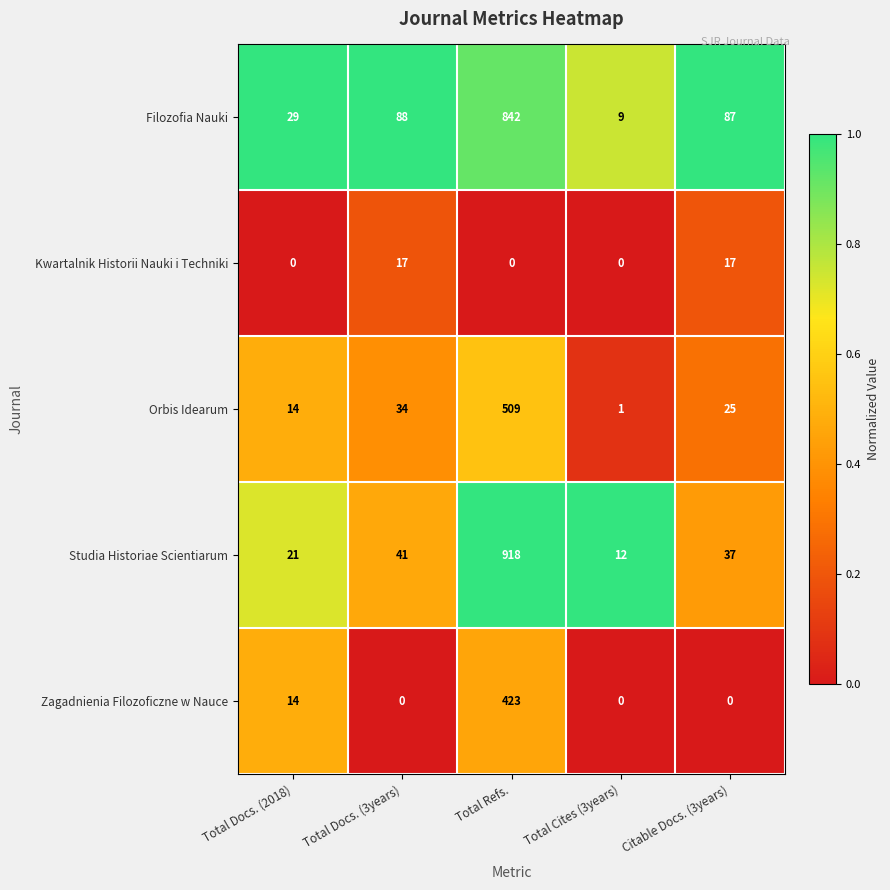

Reading left to right, list all the values displayed in this chart.

Filozofia Nauki: 29	88	842	9	87
Kwartalnik Historii Nauki i Techniki: 0	17	0	0	17
Orbis Idearum: 14	34	509	1	25
Studia Historiae Scientiarum: 21	41	918	12	37
Zagadnienia Filozoficzne w Nauce: 14	0	423	0	0